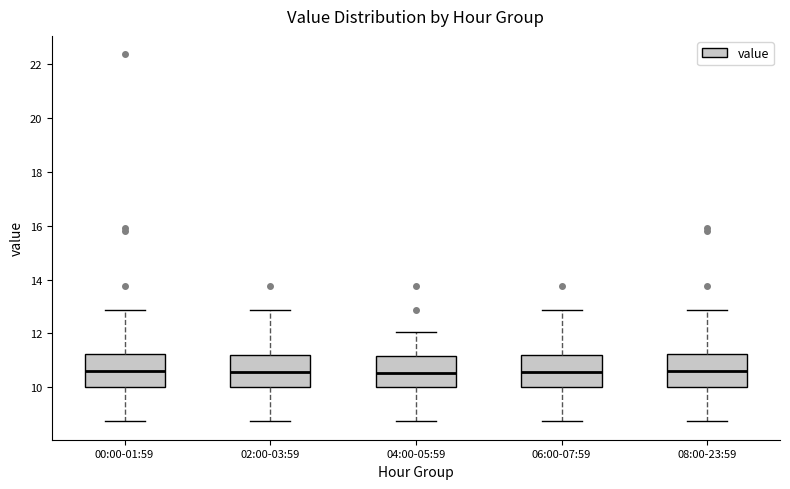

Where is the upper edge of the box for 02:00-03:59 on the y-axis? The values are not printed on the chart, so give them approximately, as read against the axis.

11.2